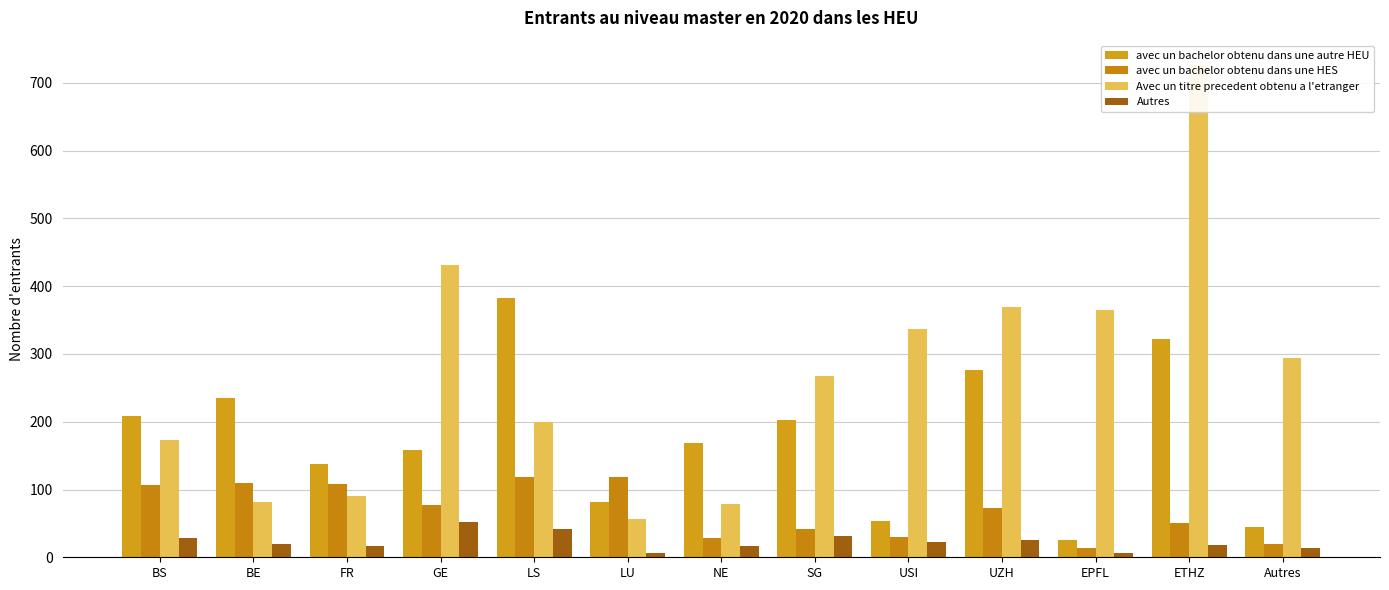

What is the label of the 2nd bar from the left?

BE